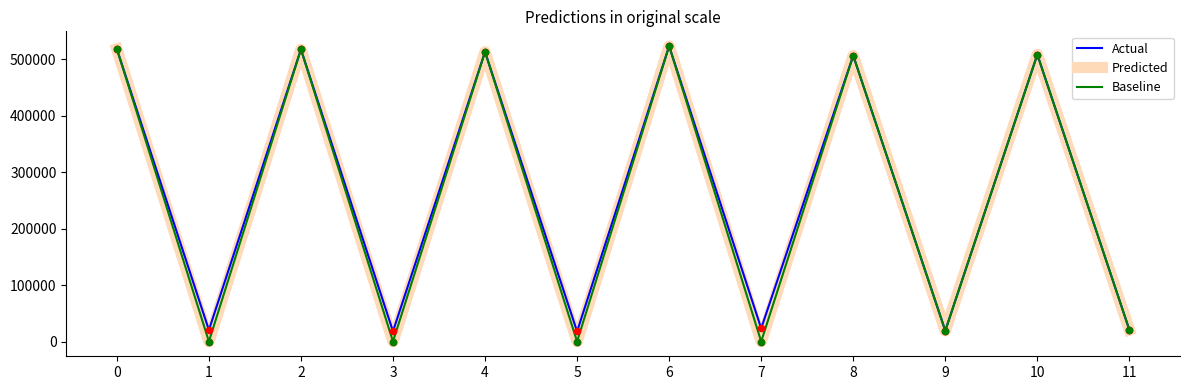

Is this an area chart (filled region under the line)?

No